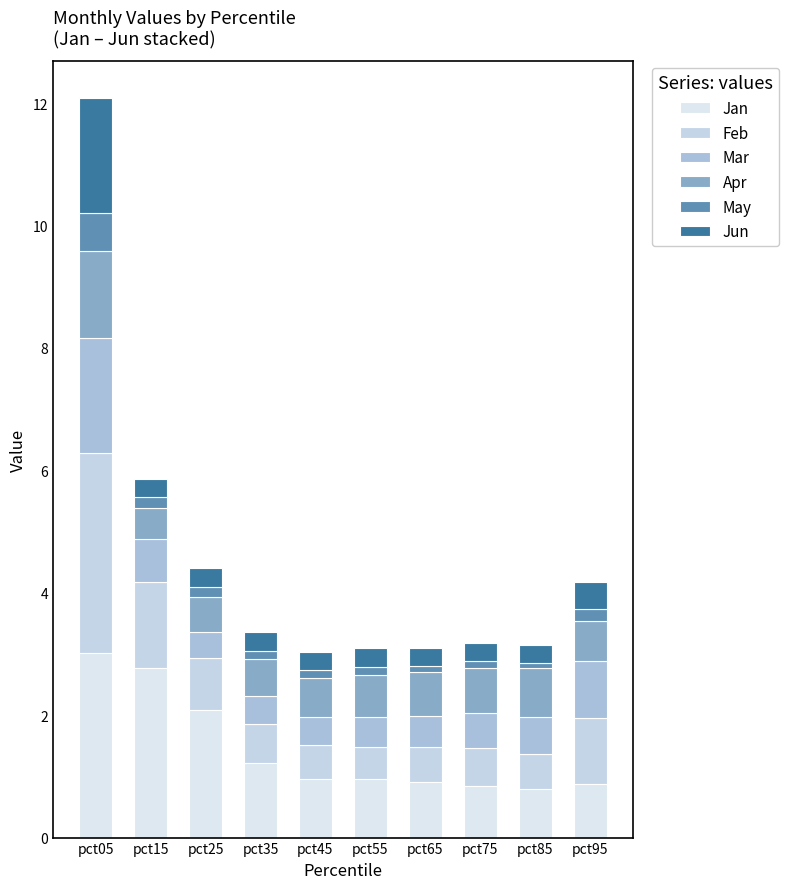

How many bars are there in total?

10